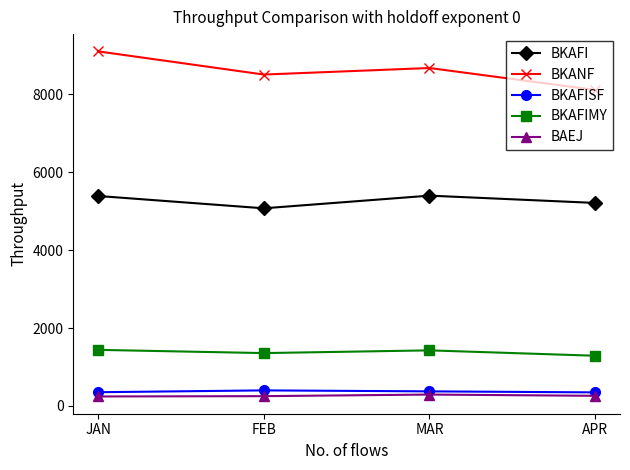

What is the label of the 4th point from the right?

JAN